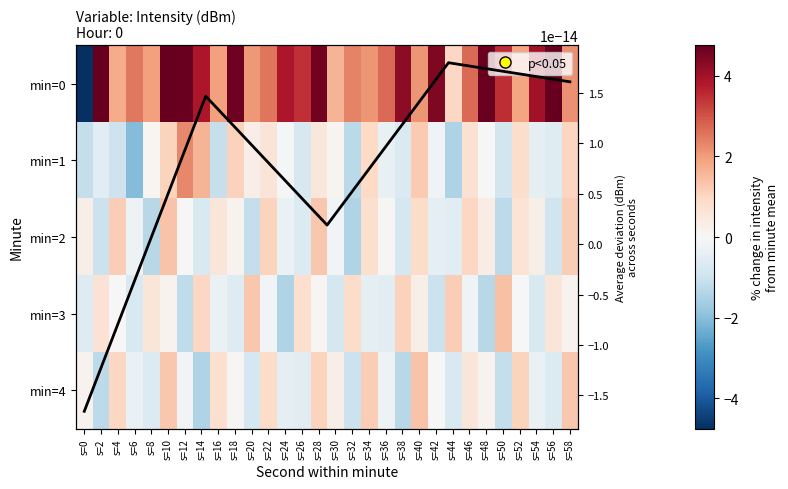

What is the lowest value of the 4 series?

-1.4